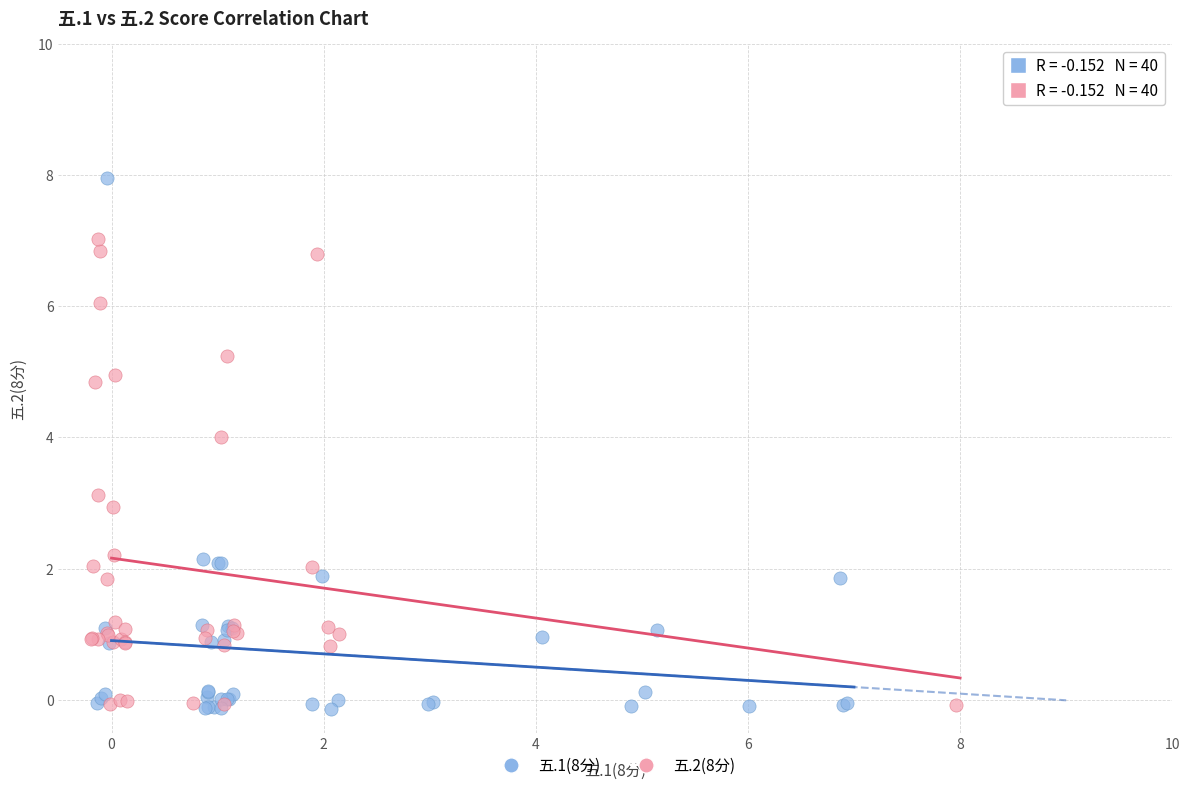

Which series contains the highest Y value?

五.1(8分)